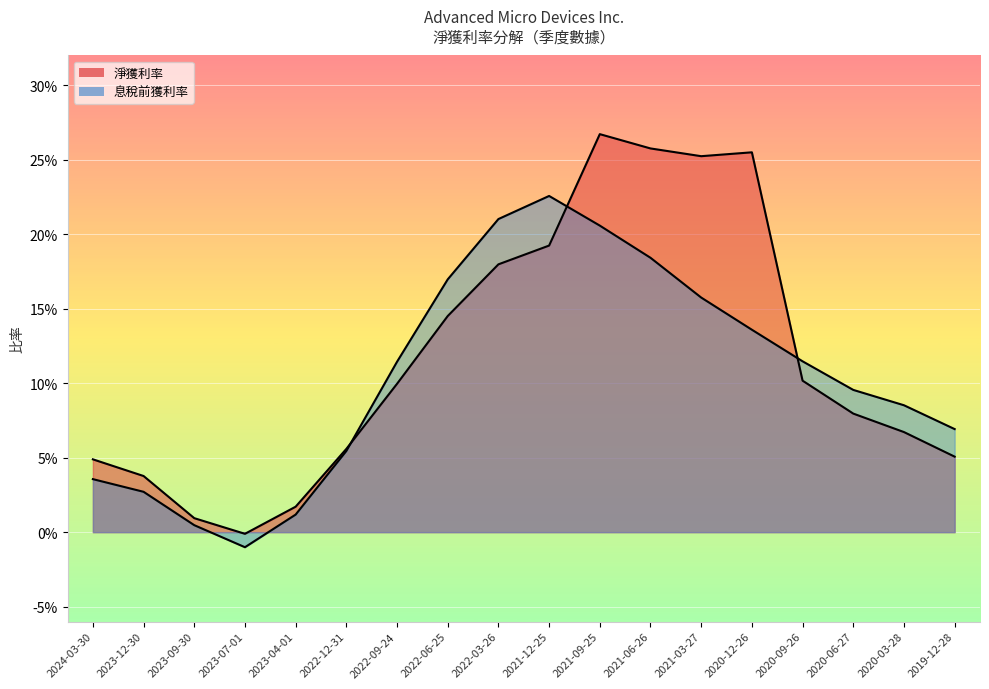

In 息稅前獲利率, how many points are lower than both neighbors (excluding endpoints)?

1